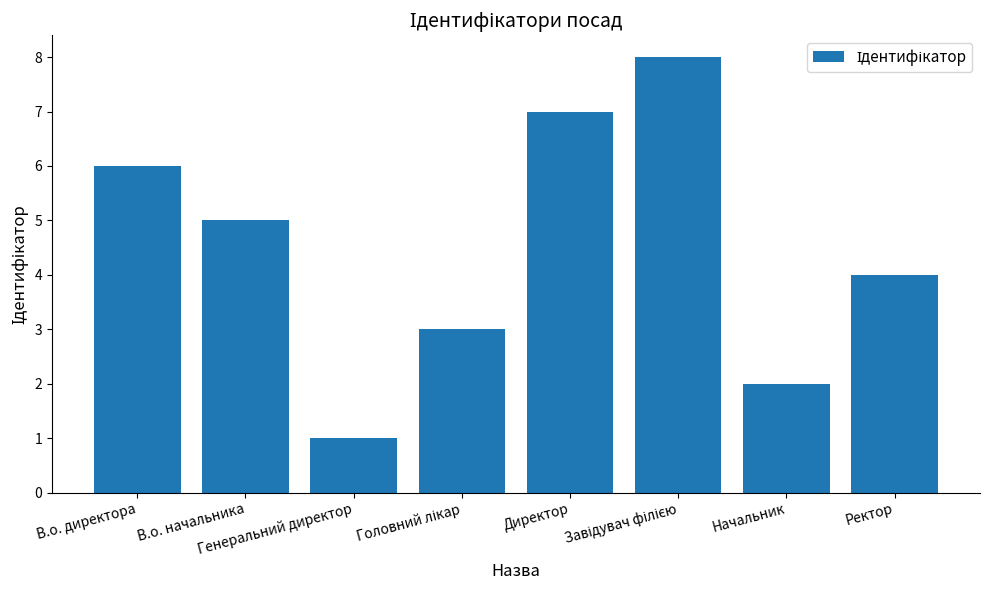

What is the sum of all values?

36